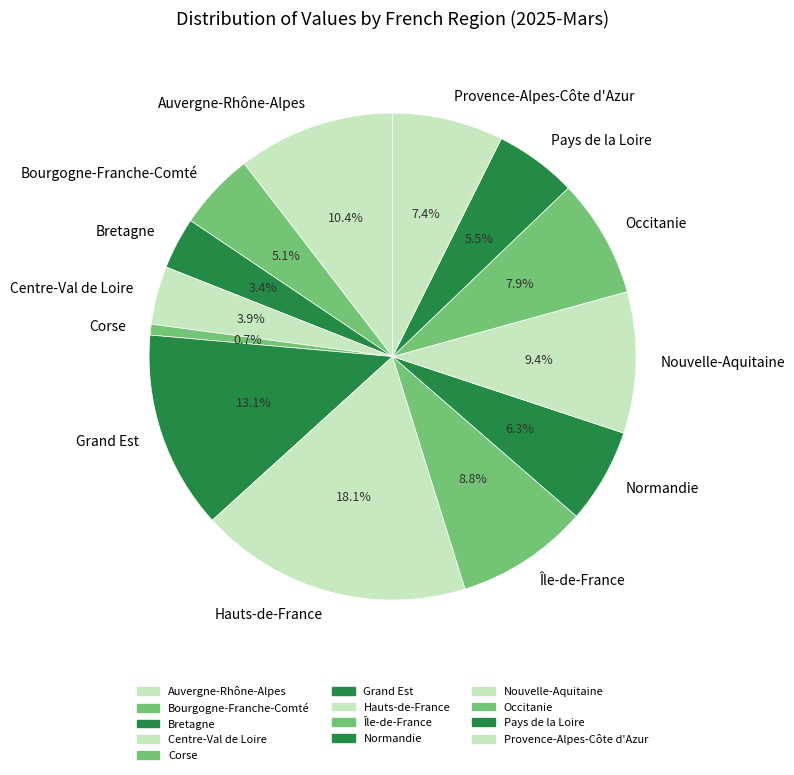

Is there a majority slice in this chart?

No